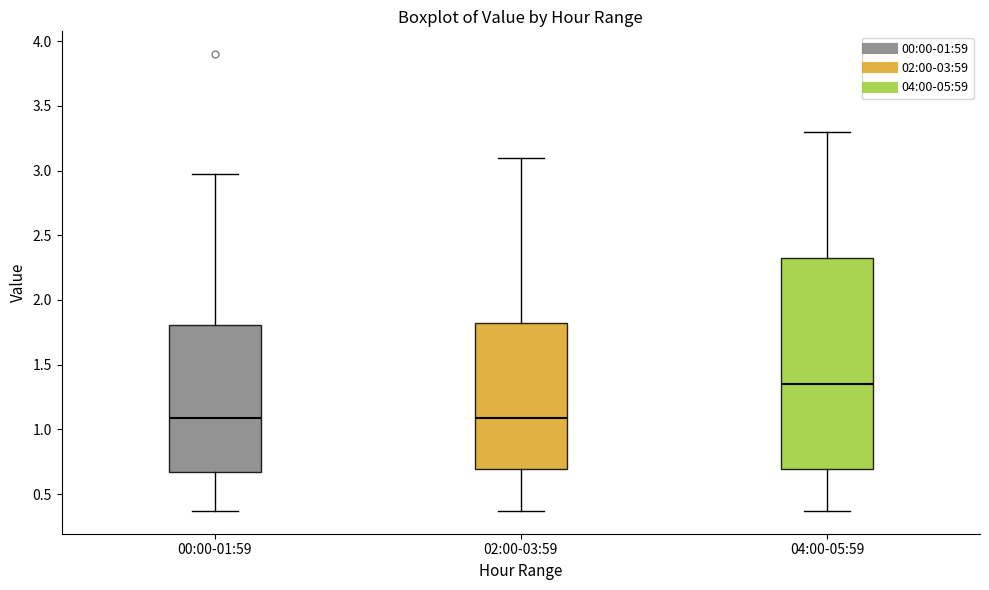

Which box is the tallest, from its lower edge to its upper edge?

04:00-05:59